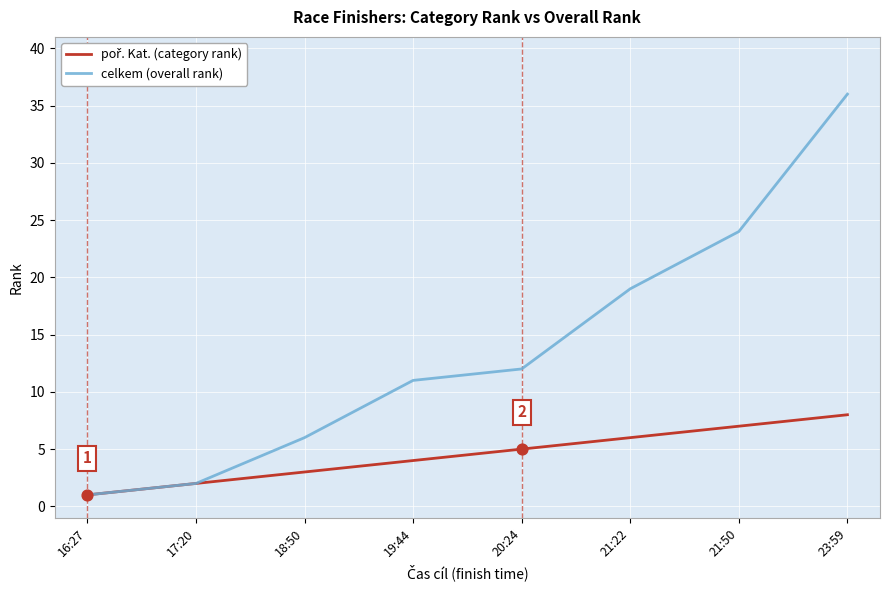

Which series changed the most between 17:20 and 19:44?

celkem (overall rank)